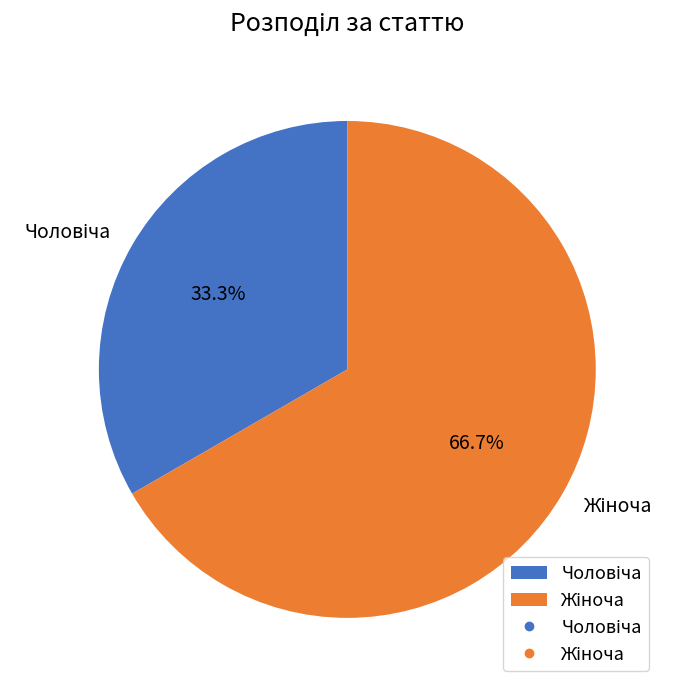

Does any single category account for the majority?

Yes